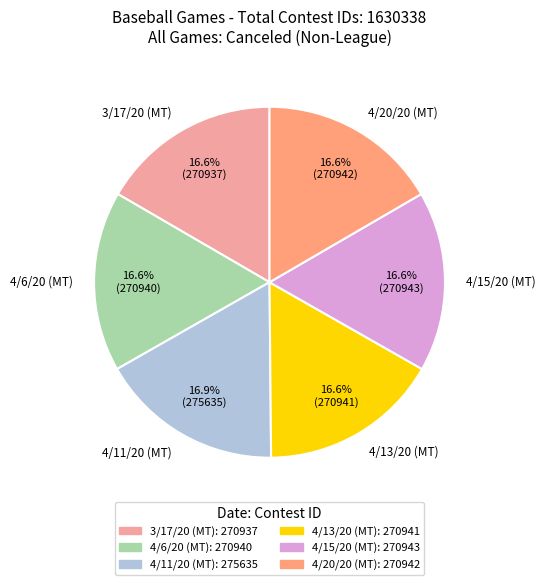

Does any single category account for the majority?

No